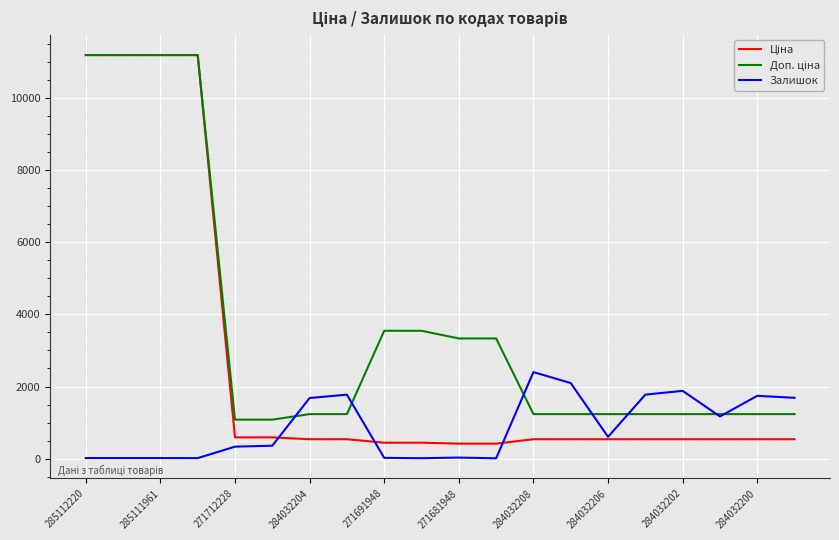

How many categories are shown in the chart?

20